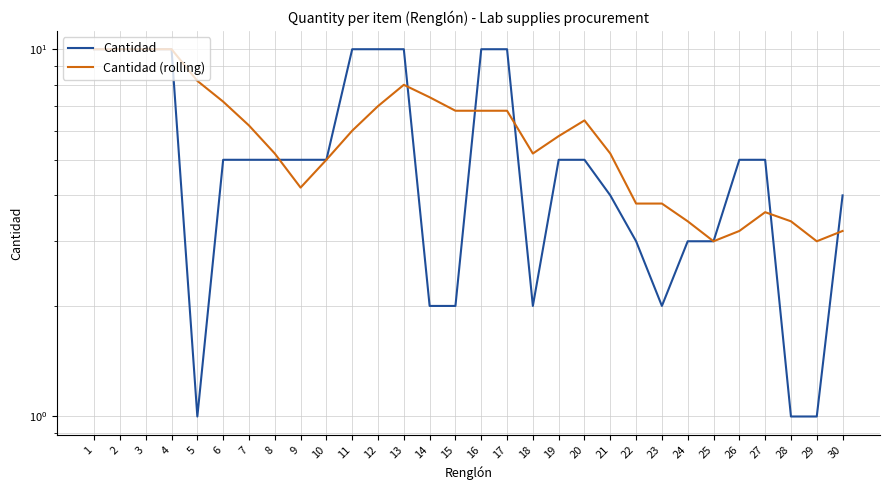

How many lines are shown in the chart?

2